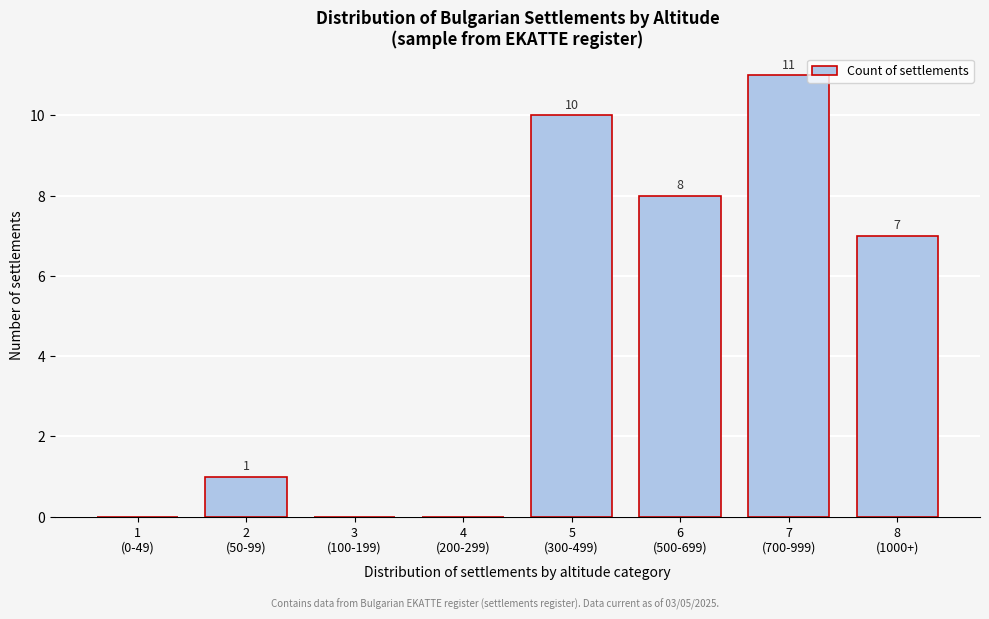

What is the sum of all values?

37